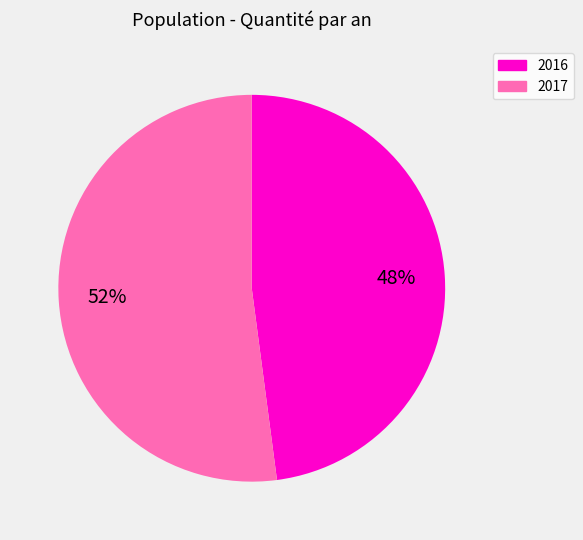

Do 2017 and 2016 together represent more than half of the pie?

Yes